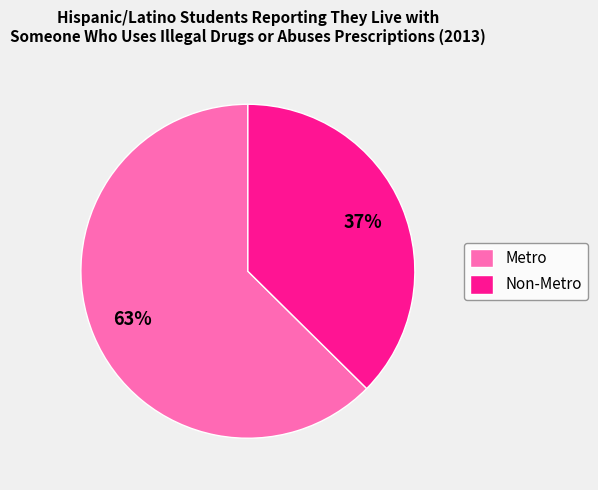

How many slices are in this pie chart?

2